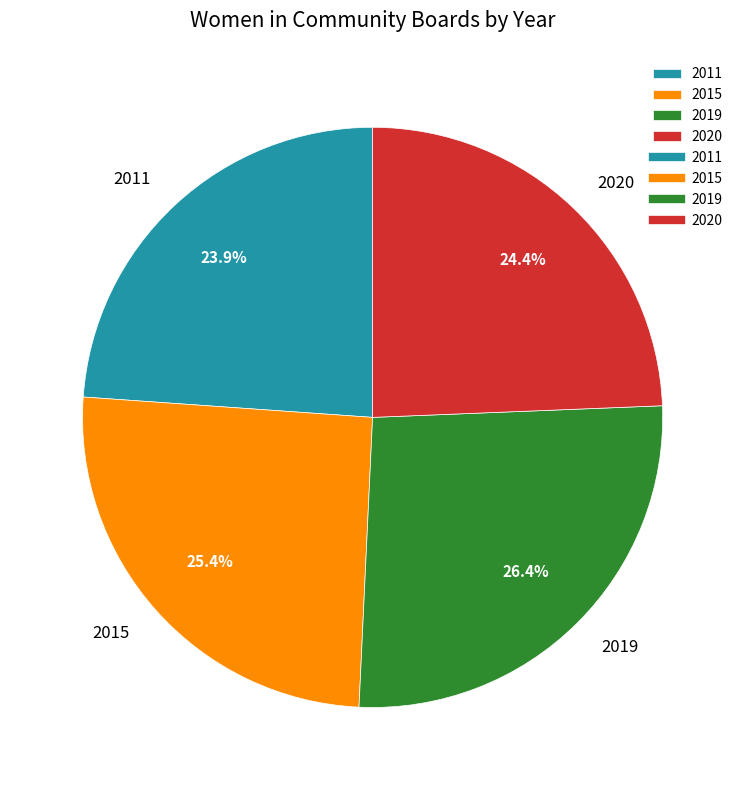

How many slices are in this pie chart?

4